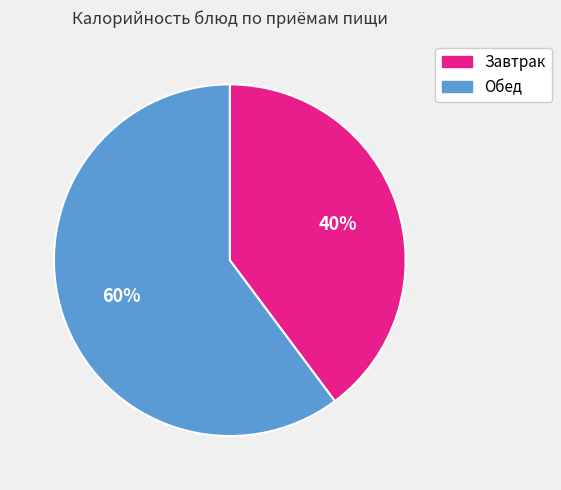

How many slices are in this pie chart?

2